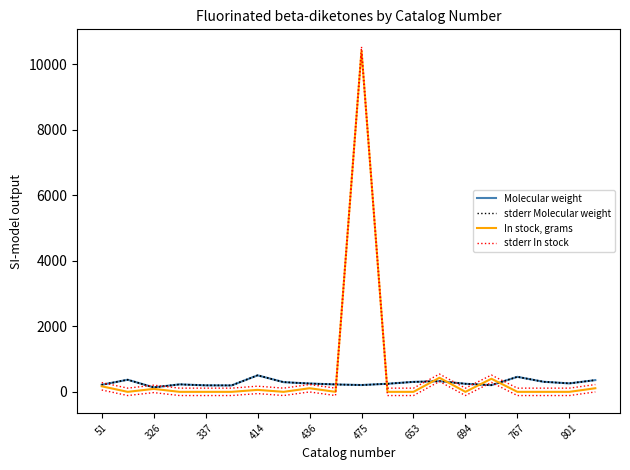

How many interior local valleys does the stderr In stock series have?

4